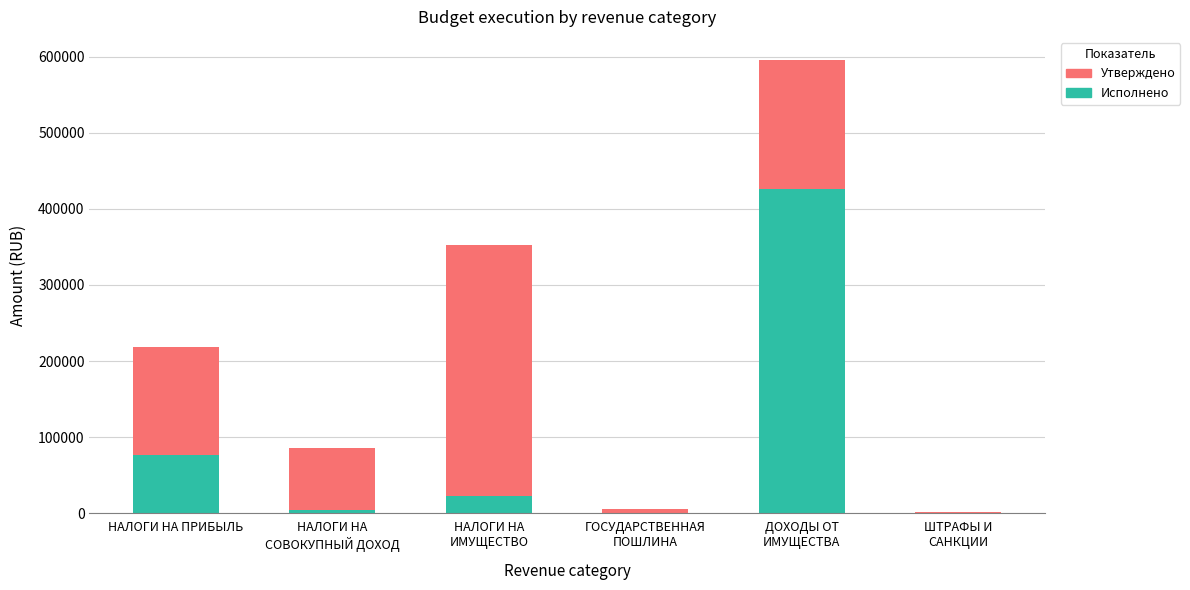

At which label is Исполнено closest to 213282?

НАЛОГИ НА ПРИБЫЛЬ